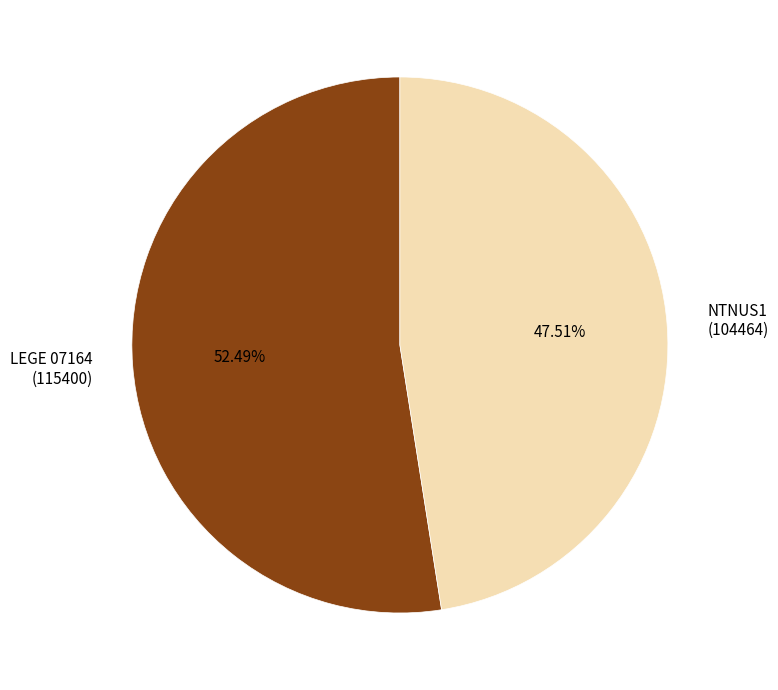

What is the smallest slice in the pie chart?

NTNUS1